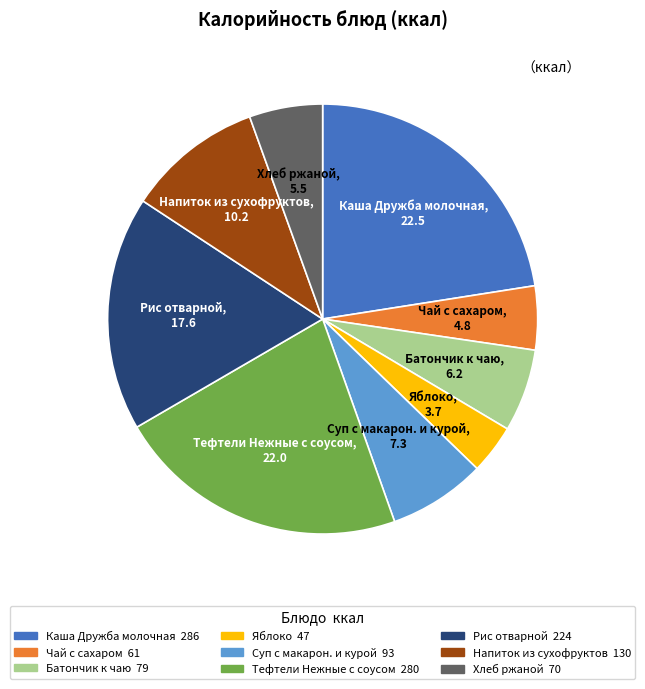

Count the number of slices in the pie.

9